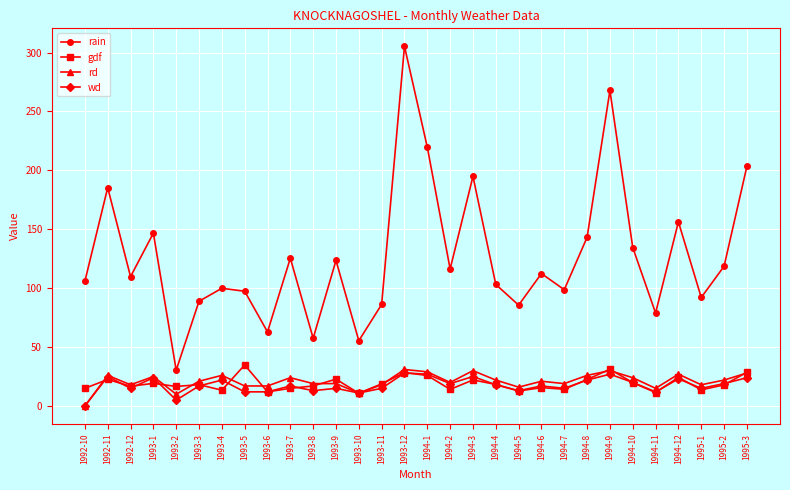

What is the difference between the second highest and second lowest values in the gdf series?

19.8